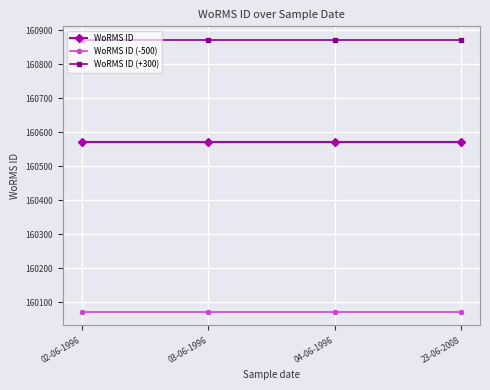

Rank the series by their average value, from lowest to highest.

WoRMS ID (-500), WoRMS ID, WoRMS ID (+300)